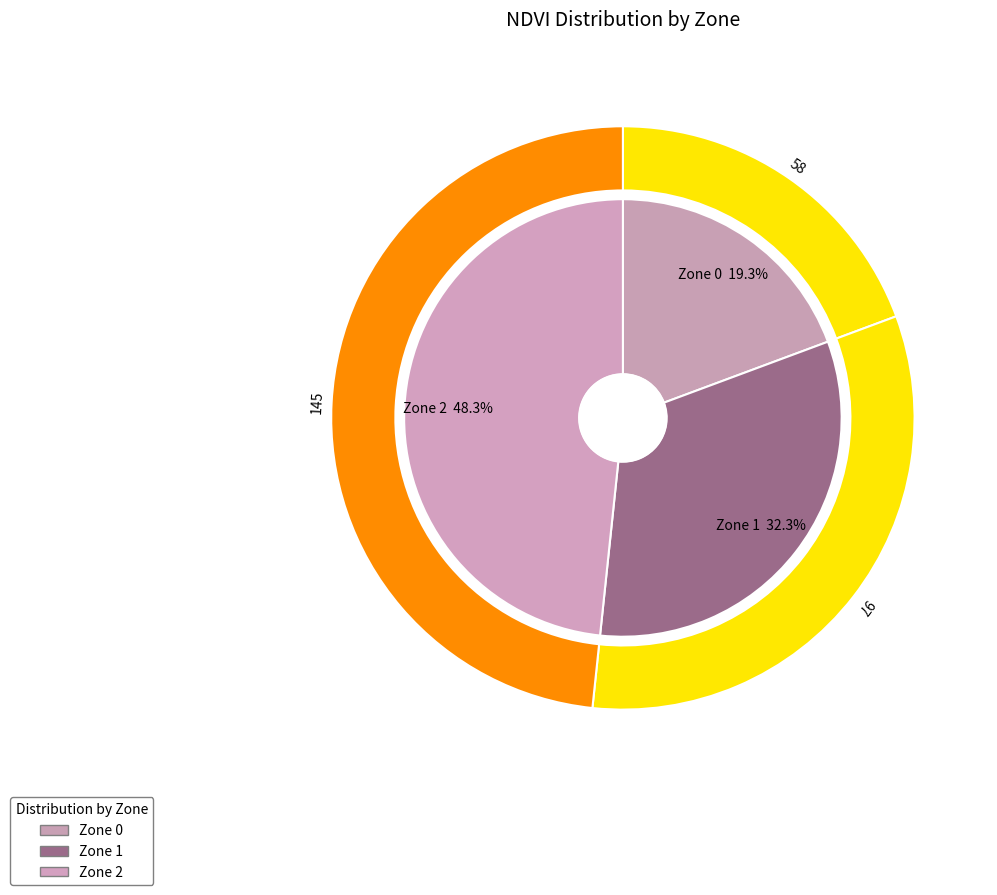

What percentage is the Zone 1 slice, to the nearest percent?

32%